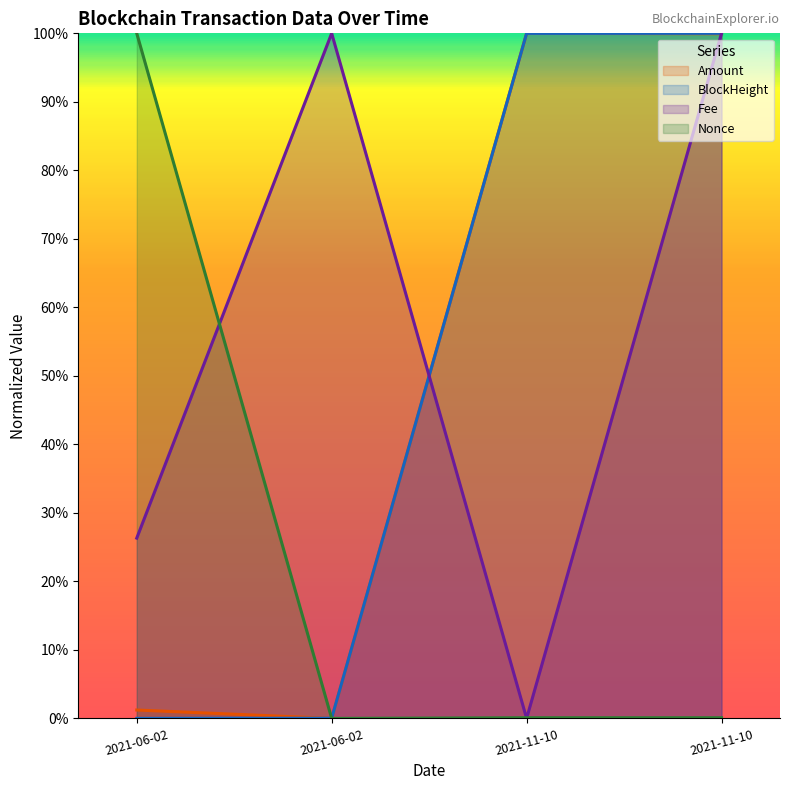

What are all the series names shown in the legend?

Amount, BlockHeight, Fee, Nonce